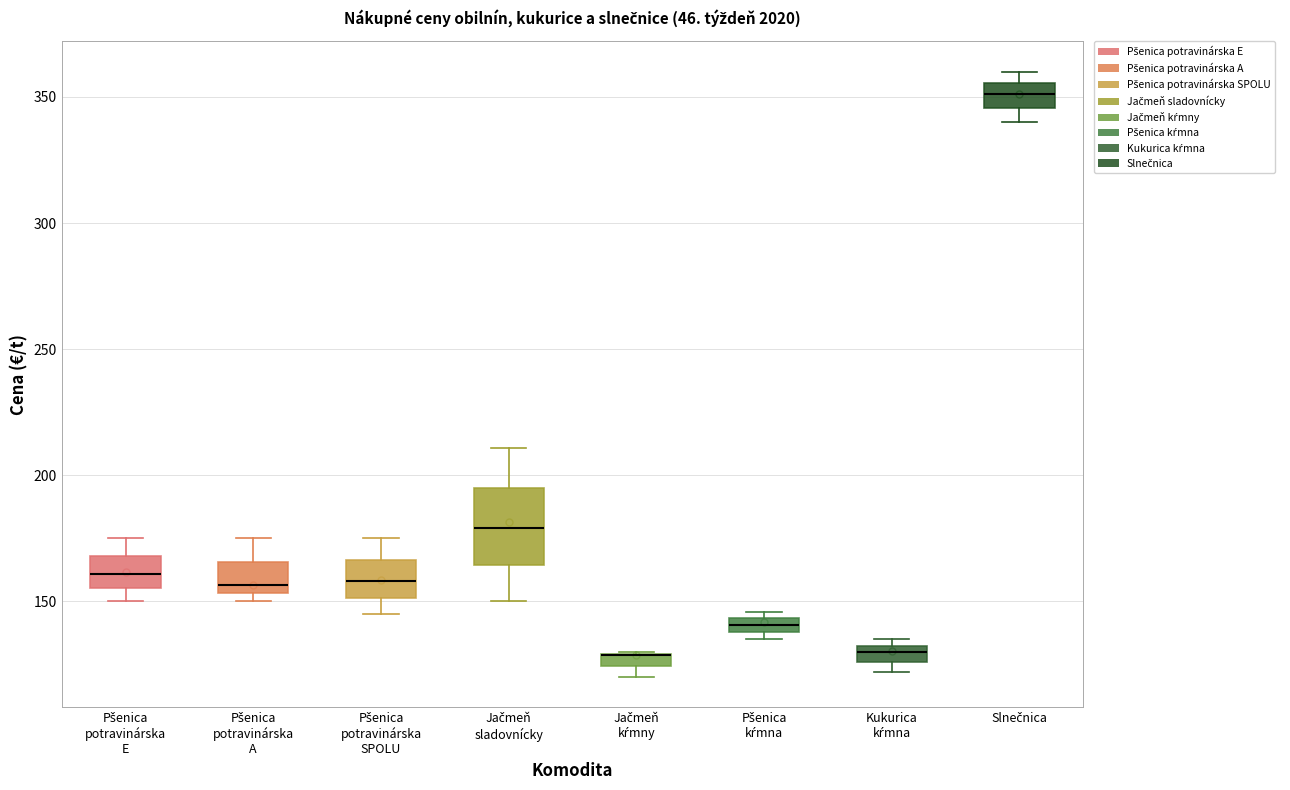

Where does the lower whisker of the box for Jačmeň sladovnícky end on the y-axis? The values are not printed on the chart, so give them approximately, as read against the axis.

150